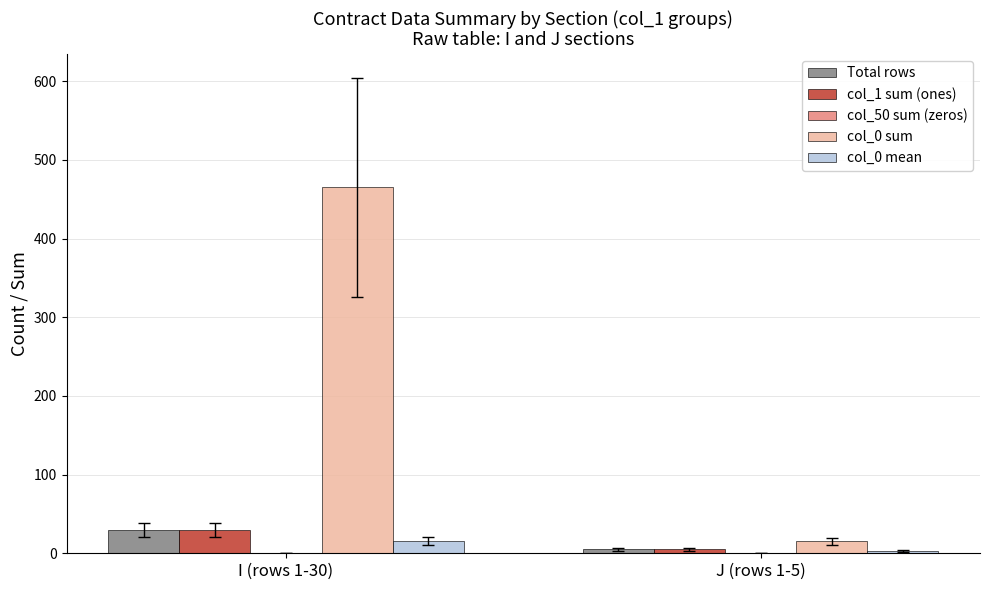

What is the label of the 1st bar from the left?

I (rows 1-30)